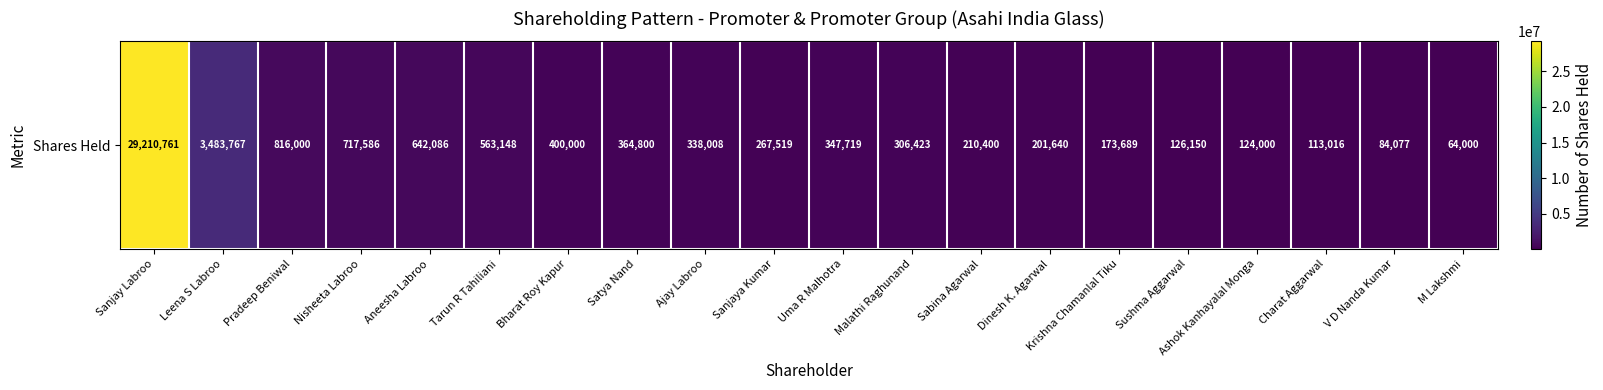

The chart shows a value of 40522 at Ashok Kanhayalal Monga. True or false?

False